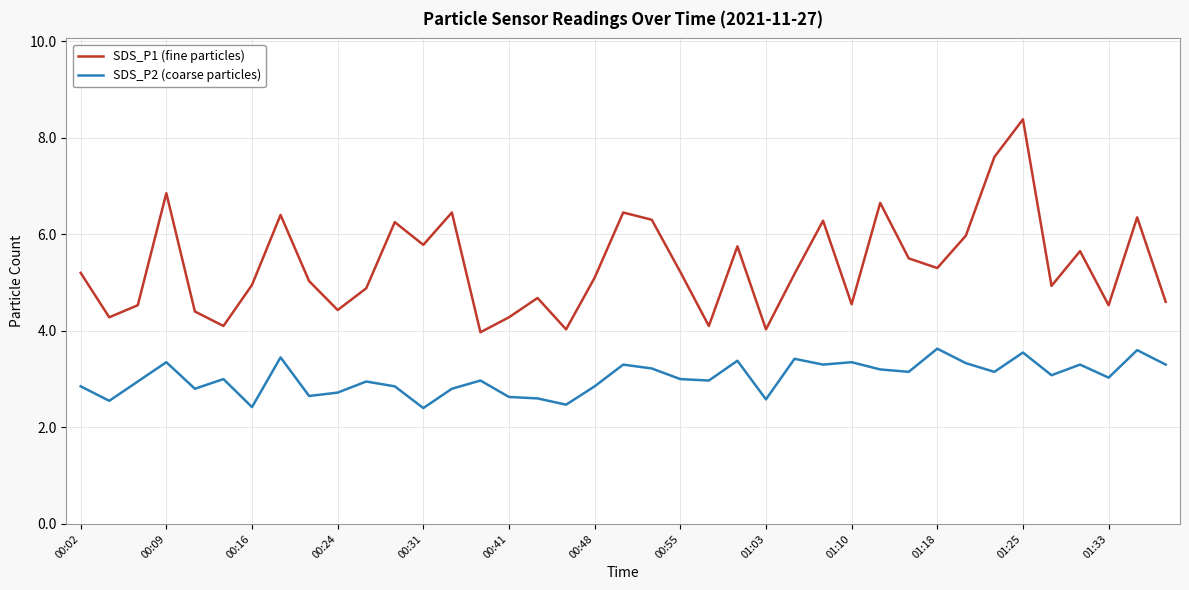

True or false: SDS_P2 (coarse particles) and SDS_P1 (fine particles) intersect in this chart.

False